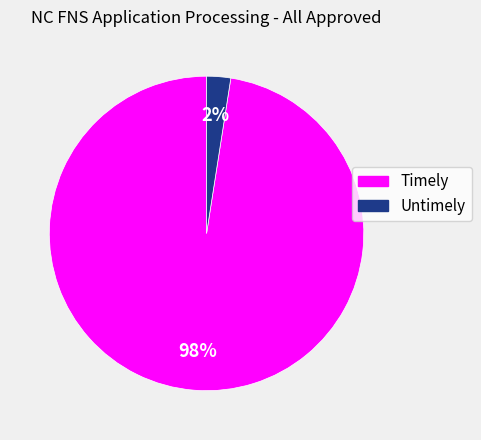

To the nearest percent, what is the average slice percentage?

50%